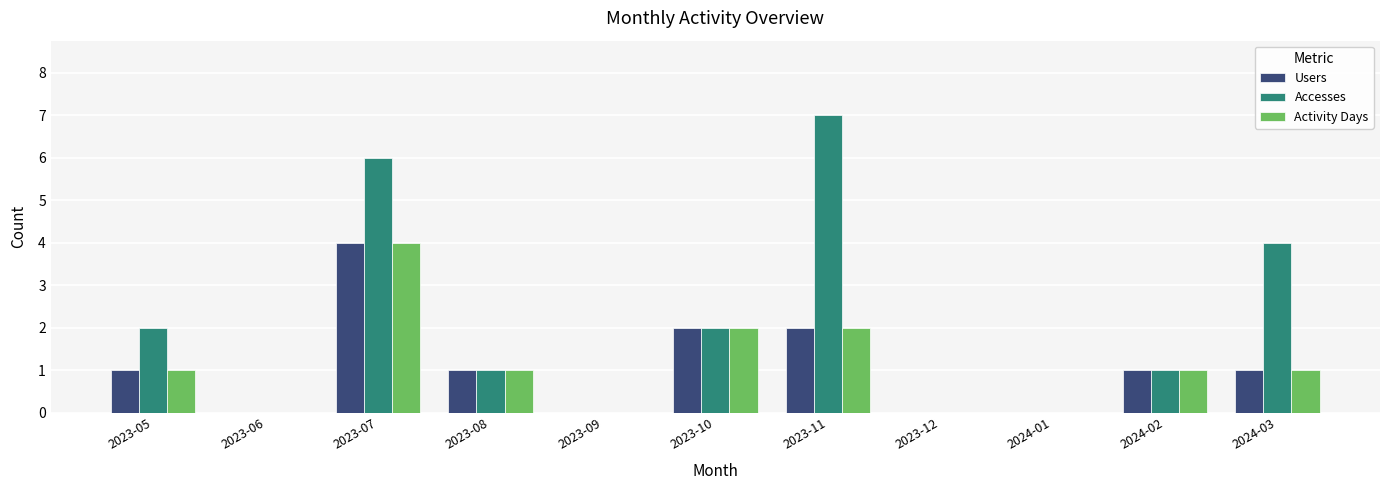

Which category has the highest value in the Activity Days series?

2023-07